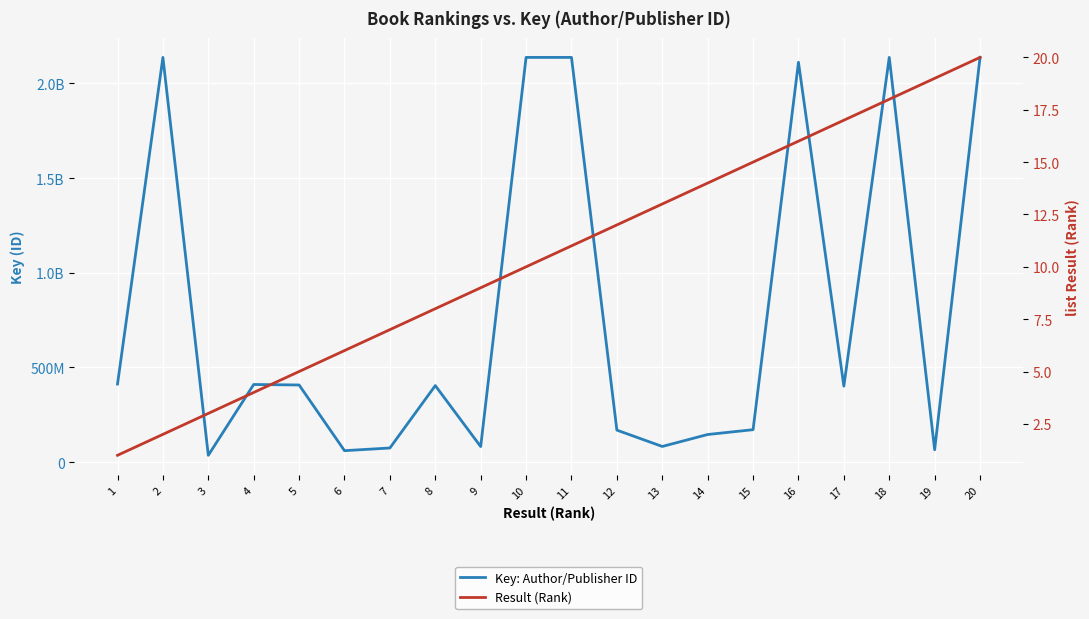

Is it true that Key: Author/Publisher ID equals 34344348 at 19?

False